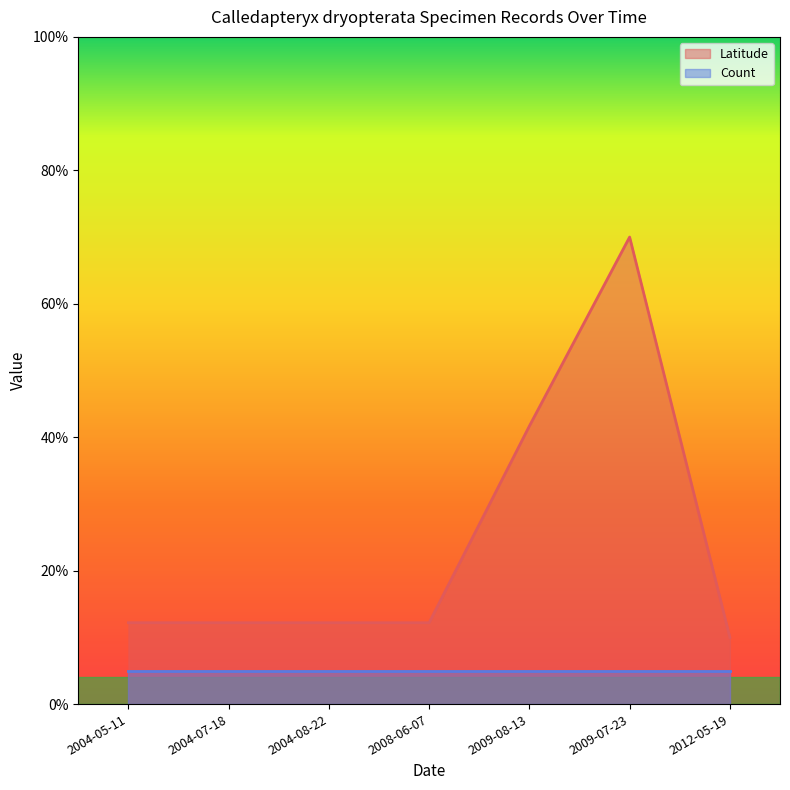

What is the label of the 7th point from the right?

2004-05-11